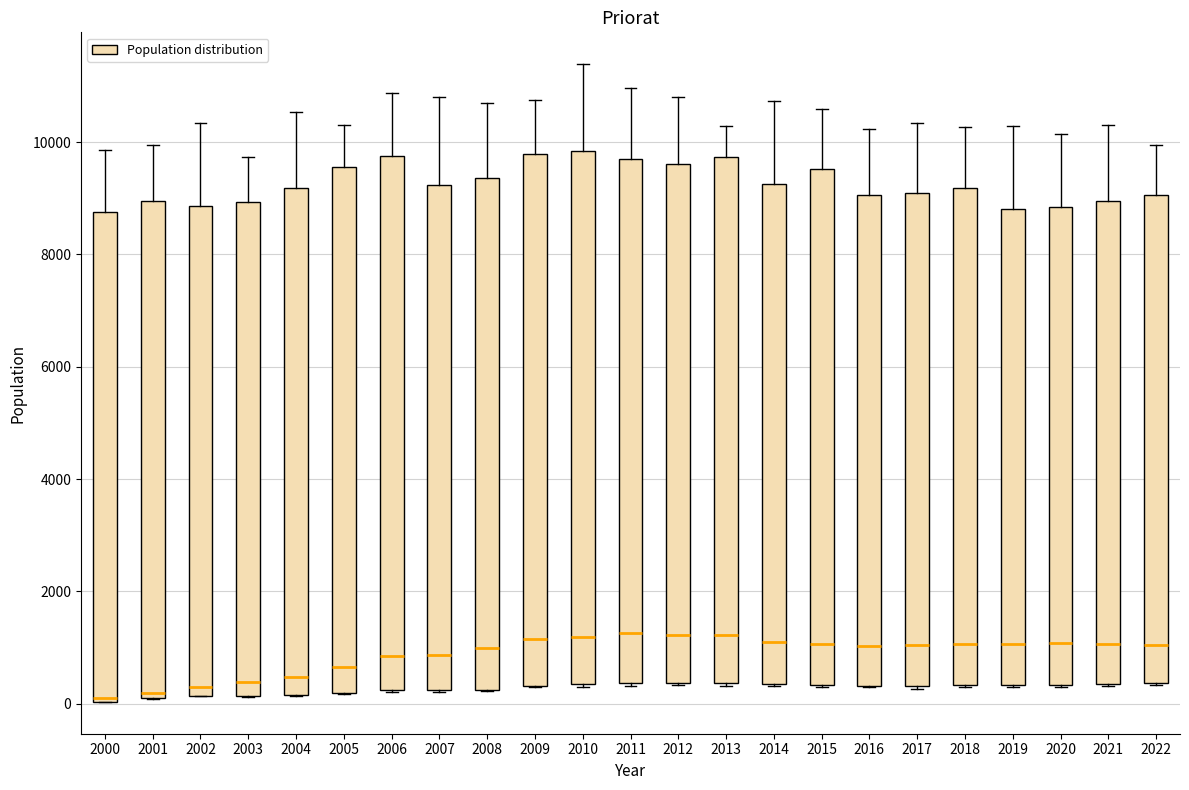

Reading left to right, read every box against the y-axis: the position of its median line, the range the box covers, and the ends of its whiskers. The values are not printed on the chart, so give them approximately, as read against the axis.

2000: median 200, box 0 to 8800, whiskers 0 to 9800
2001: median 200, box 0 to 9000, whiskers 0 to 10000
2002: median 200 (just above the box's lower edge), box 200 to 8800, whiskers 200 to 10400
2003: median 400, box 200 to 9000, whiskers 200 to 9800
2004: median 400, box 200 to 9200, whiskers 200 to 10600
2005: median 600, box 200 to 9600, whiskers 200 to 10200
2006: median 800, box 200 to 9800, whiskers 200 to 10800
2007: median 800, box 200 to 9200, whiskers 200 to 10800
2008: median 1000, box 200 to 9400, whiskers 200 to 10800
2009: median 1200, box 400 to 9800, whiskers 200 to 10800
2010: median 1200, box 400 to 9800, whiskers 200 to 11400
2011: median 1200, box 400 to 9800, whiskers 400 to 11000
2012: median 1200, box 400 to 9600, whiskers 400 to 10800
2013: median 1200, box 400 to 9800, whiskers 400 to 10200
2014: median 1200, box 400 to 9200, whiskers 400 to 10800
2015: median 1000, box 400 to 9600, whiskers 200 to 10600
2016: median 1000, box 400 to 9000, whiskers 200 to 10200
2017: median 1000, box 400 to 9000, whiskers 200 to 10400
2018: median 1000, box 400 to 9200, whiskers 200 to 10200
2019: median 1000, box 400 to 8800, whiskers 400 to 10200
2020: median 1000, box 400 to 8800, whiskers 200 to 10200
2021: median 1000, box 400 to 9000, whiskers 400 to 10400
2022: median 1000, box 400 to 9000, whiskers 400 to 10000